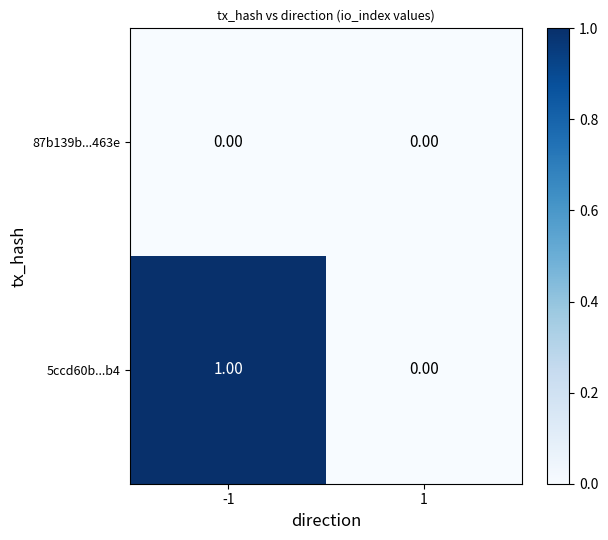

Which series changed the most between -1 and 1?

5ccd60b...b4